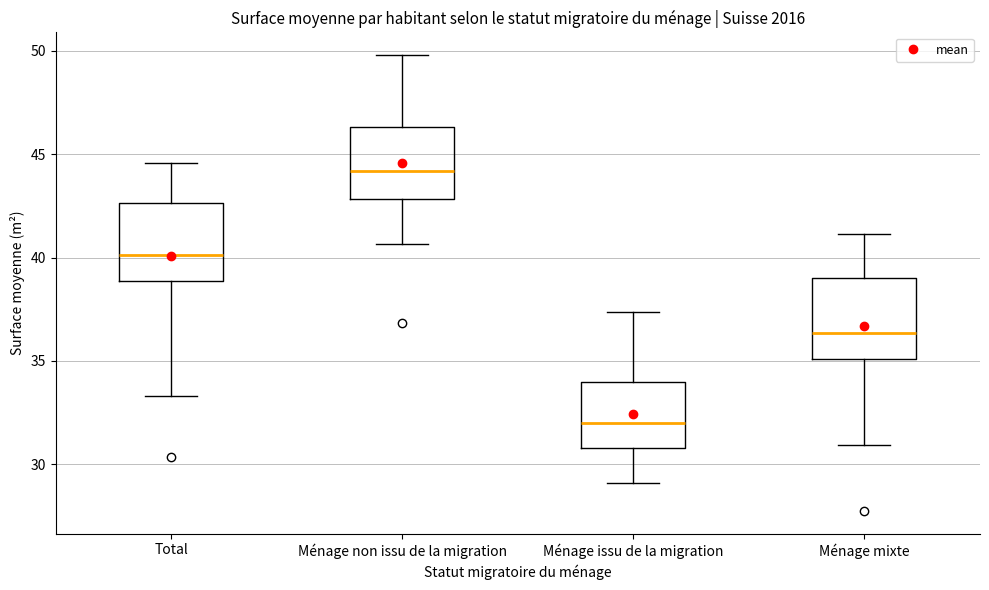

Reading left to right, read every box against the y-axis: the position of its median line, the range the box covers, and the ends of its whiskers. The values are not printed on the chart, so give them approximately, as read against the axis.

Total: median 40.0, box 39.0 to 42.5, whiskers 33.5 to 44.5
Ménage non issu de la migration: median 44.0, box 43.0 to 46.5, whiskers 40.5 to 50.0
Ménage issu de la migration: median 32.0, box 31.0 to 34.0, whiskers 29.0 to 37.5
Ménage mixte: median 36.5, box 35.0 to 39.0, whiskers 31.0 to 41.0